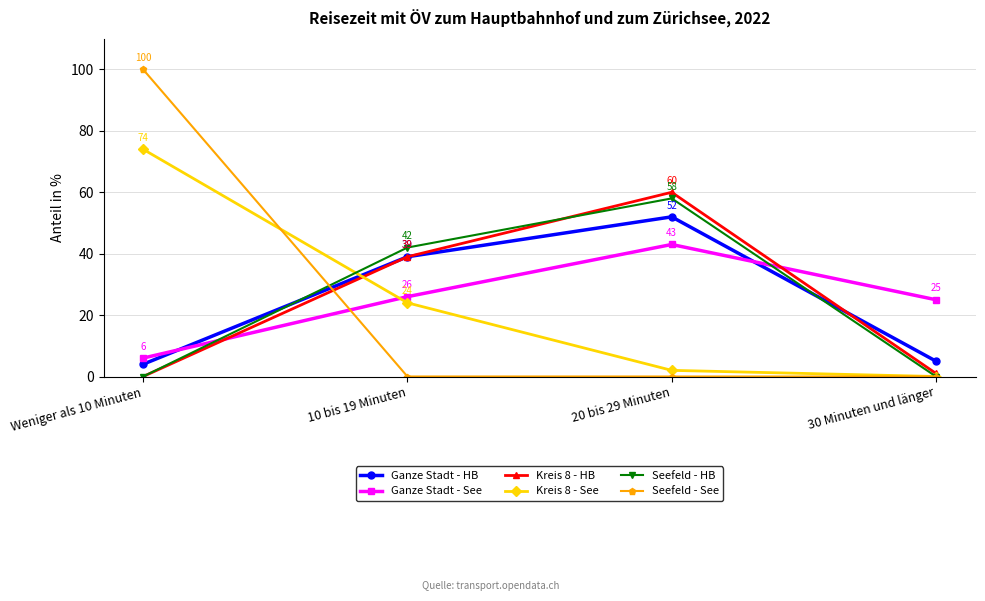

What is the average value of the Ganze Stadt - HB series?

25